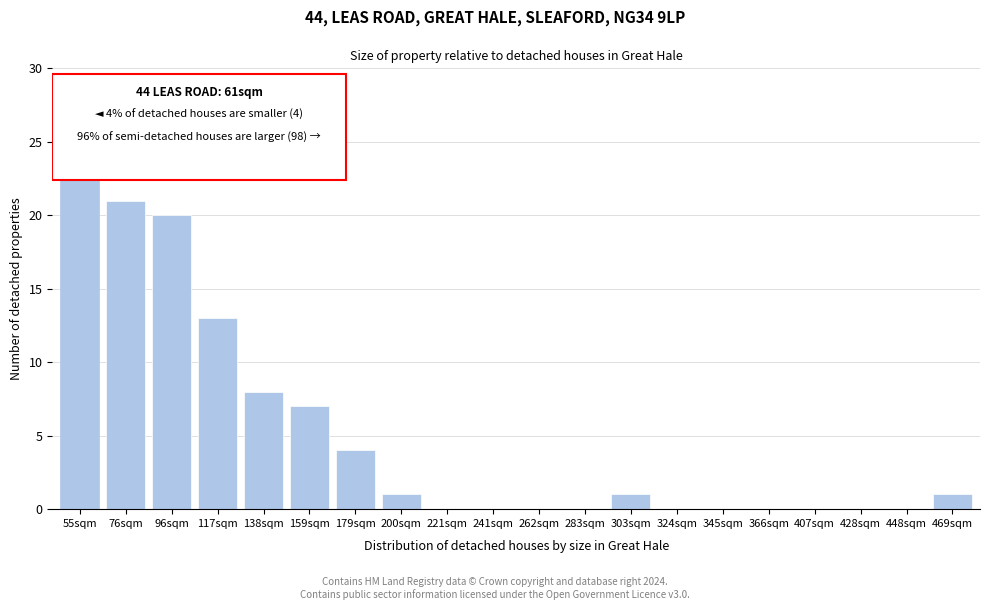

Reading left to right, extract all data points from this chart.

55sqm=23	76sqm=21	96sqm=20	117sqm=13	138sqm=8	159sqm=7	179sqm=4	200sqm=1	221sqm=0	241sqm=0	262sqm=0	283sqm=0	303sqm=1	324sqm=0	345sqm=0	366sqm=0	407sqm=0	428sqm=0	448sqm=0	469sqm=1